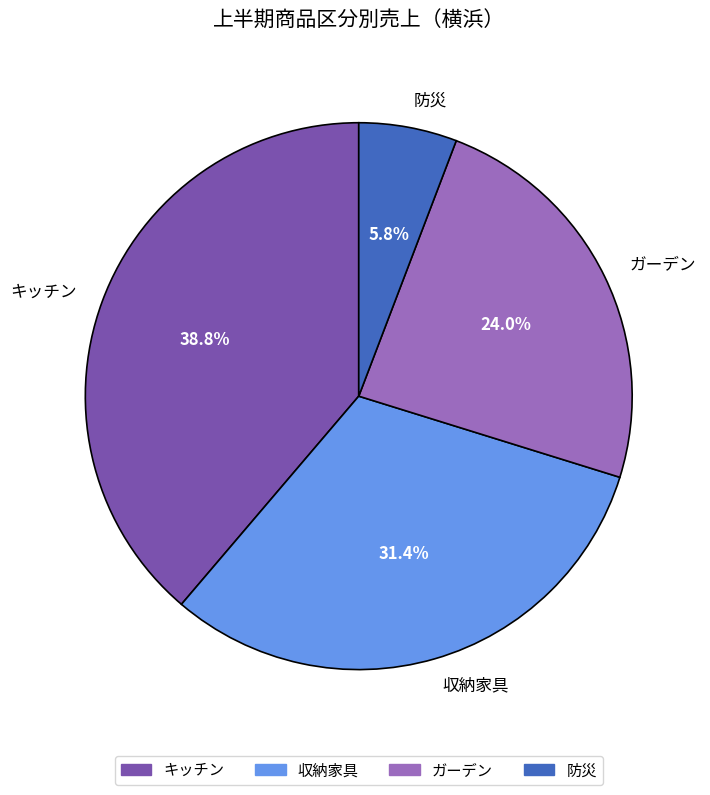

Rank the categories by value from highest to lowest.

キッチン, 収納家具, ガーデン, 防災